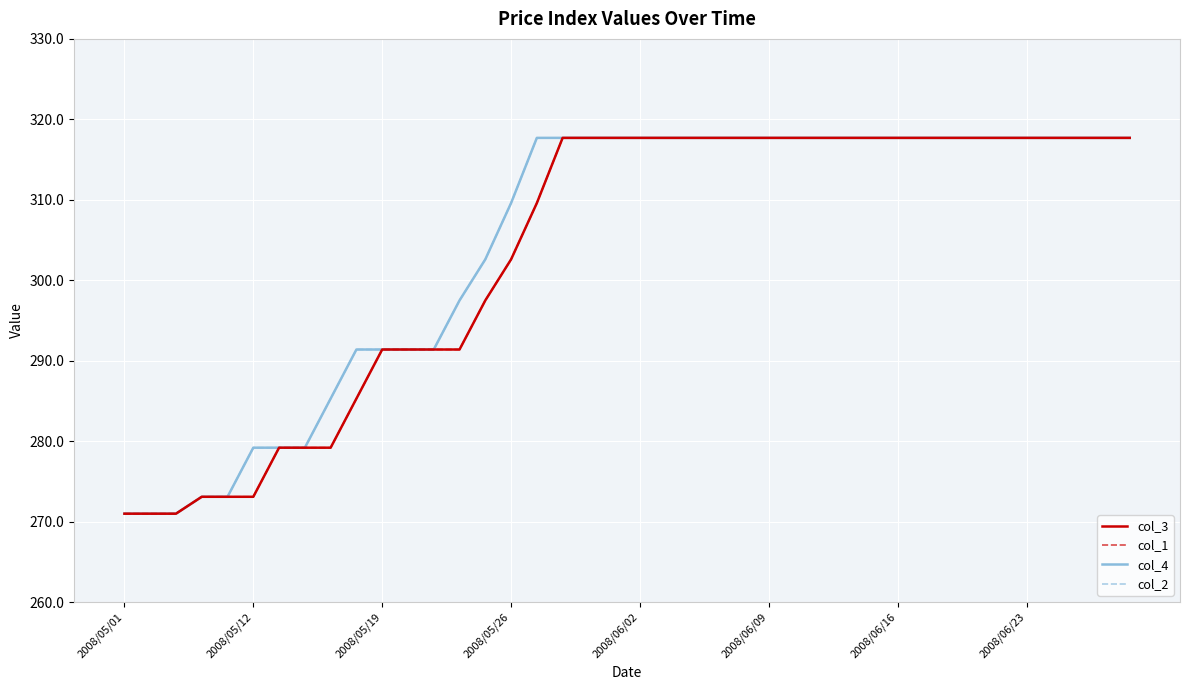

Does the chart display data point markers on the line(s)?

No